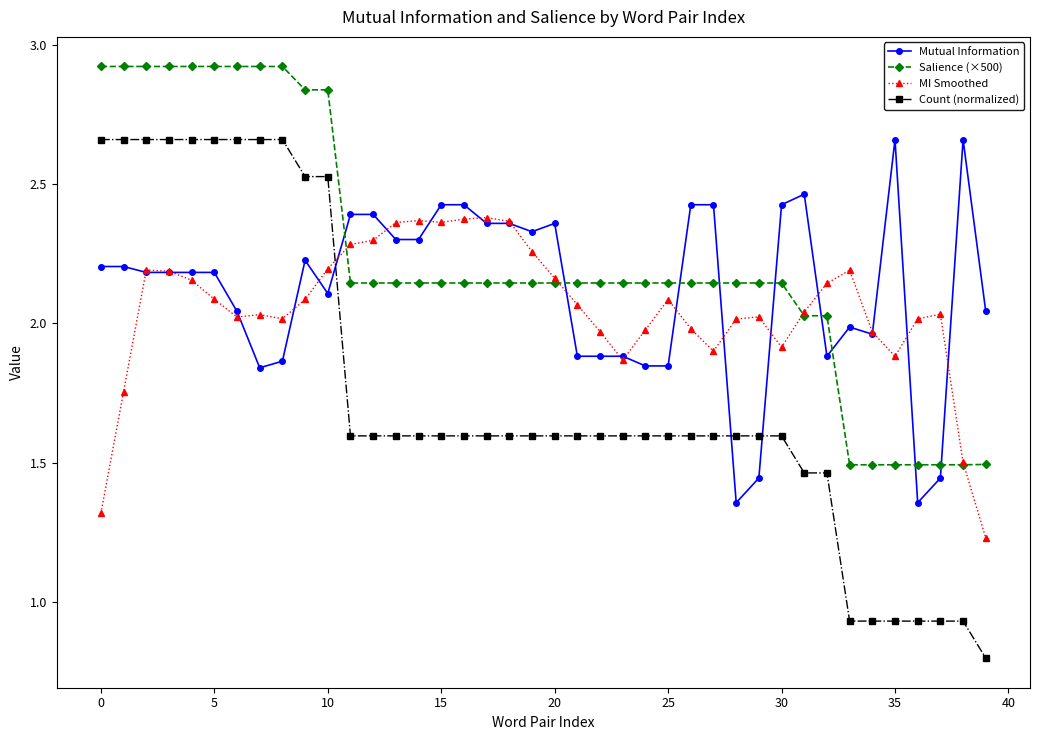

True or false: Salience (×500) and Mutual Information intersect in this chart.

True